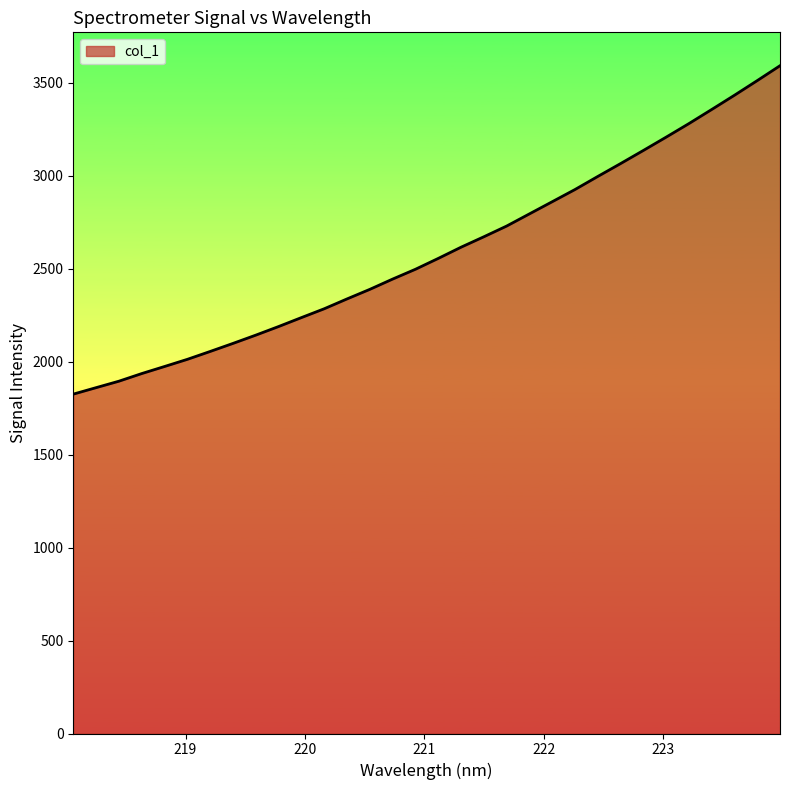

What is the maximum value shown in the chart?

3590.7